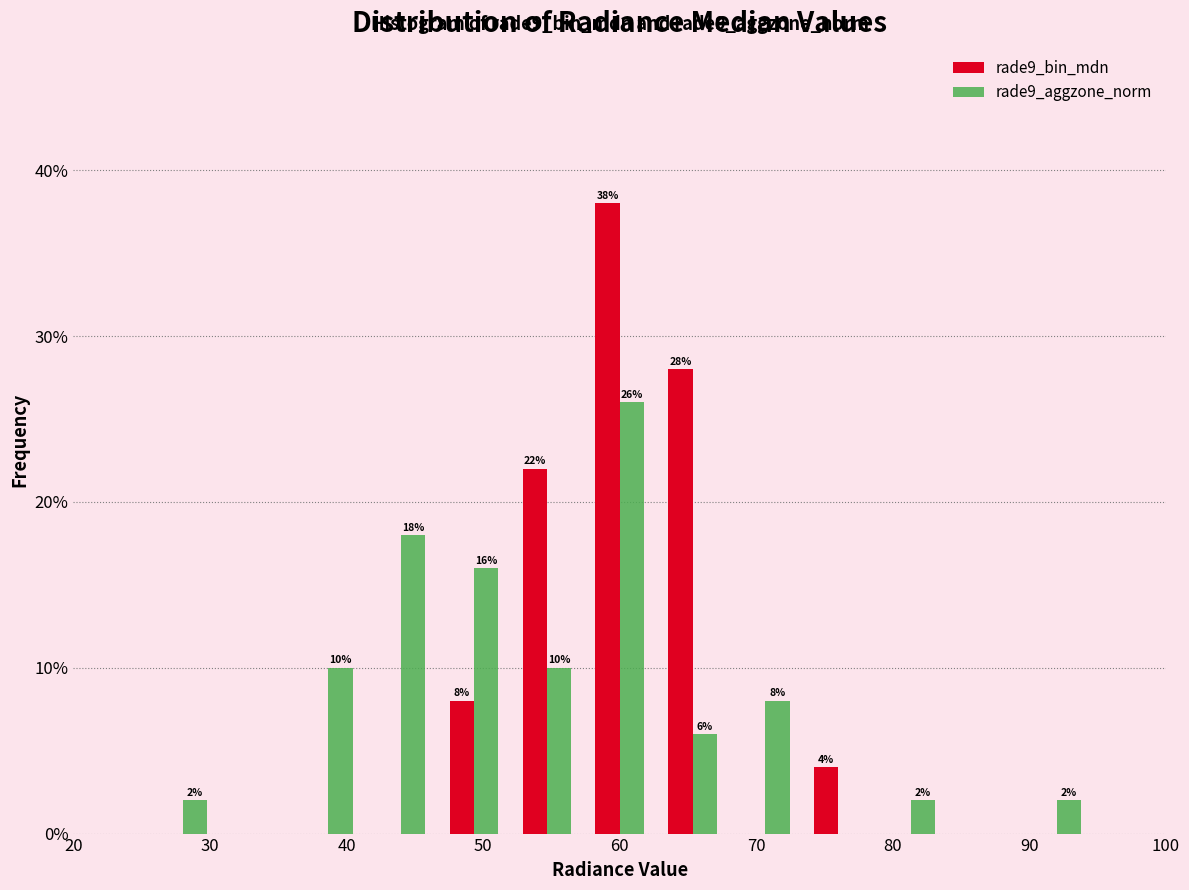

In the rade9_bin_mdn series, which range on the x-axis has the tallest bar?

57 to 63